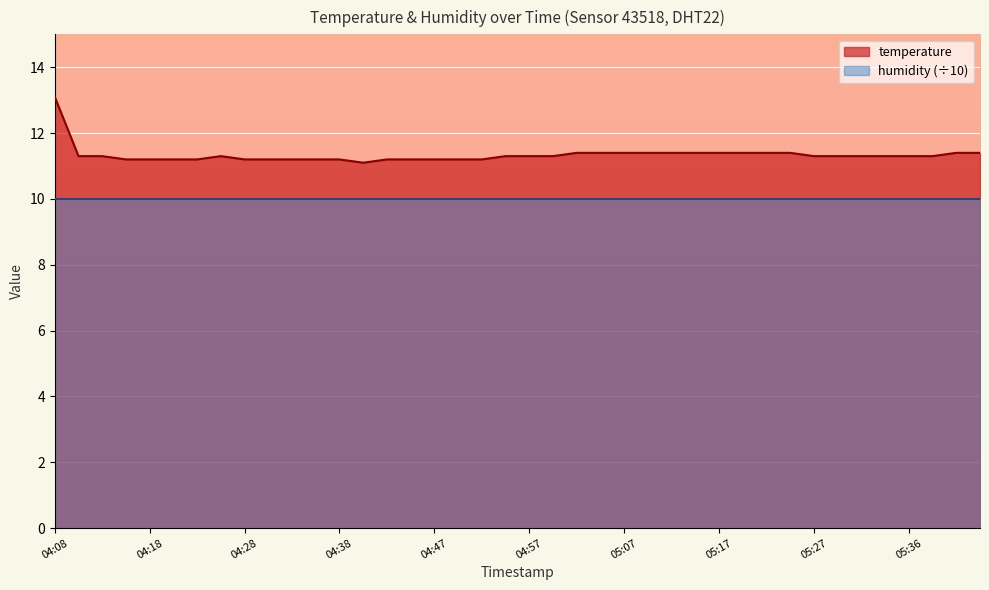

Between 04:16 and 05:31, which is larger?

05:31